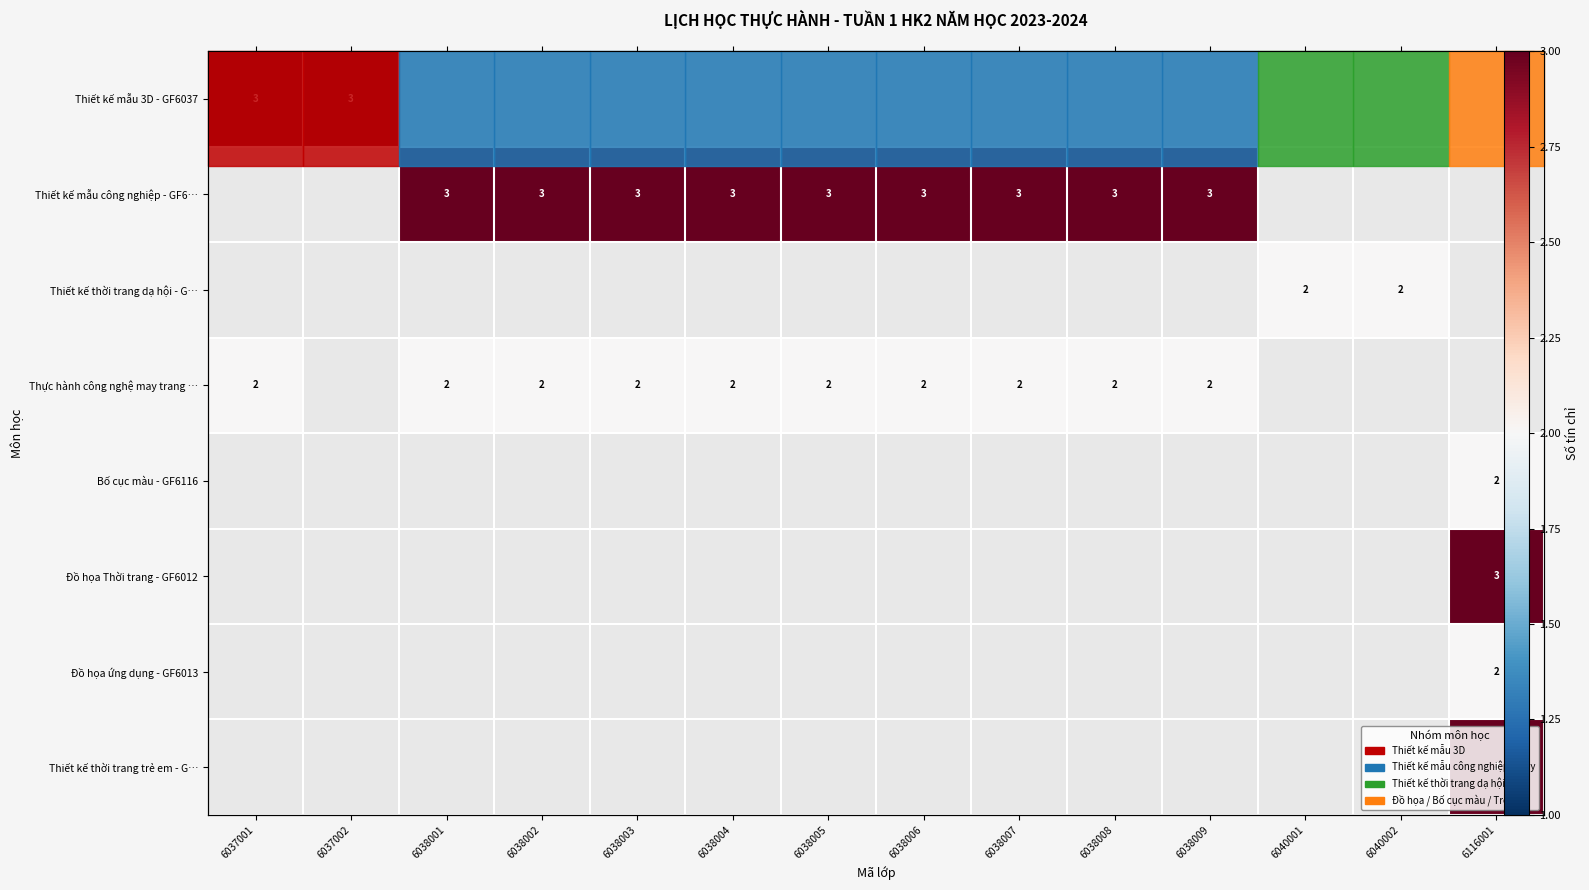

Between 6038005 and 6038006, which series saw the biggest shift?

Thiết kế mẫu công nghiệp - GF6…